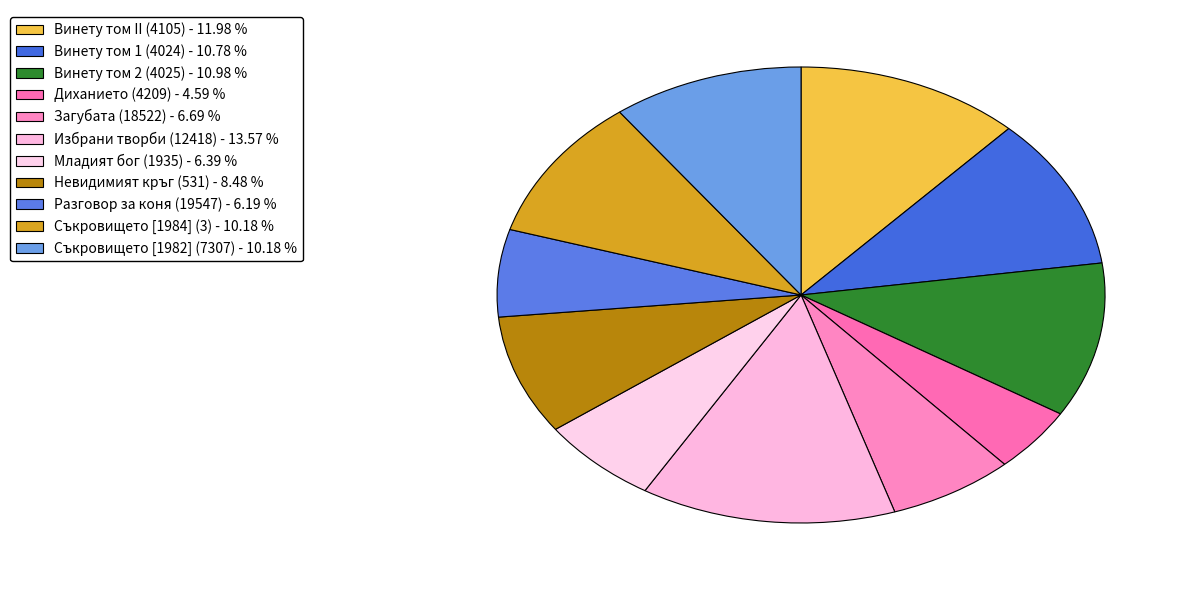

How many slices are in this pie chart?

11